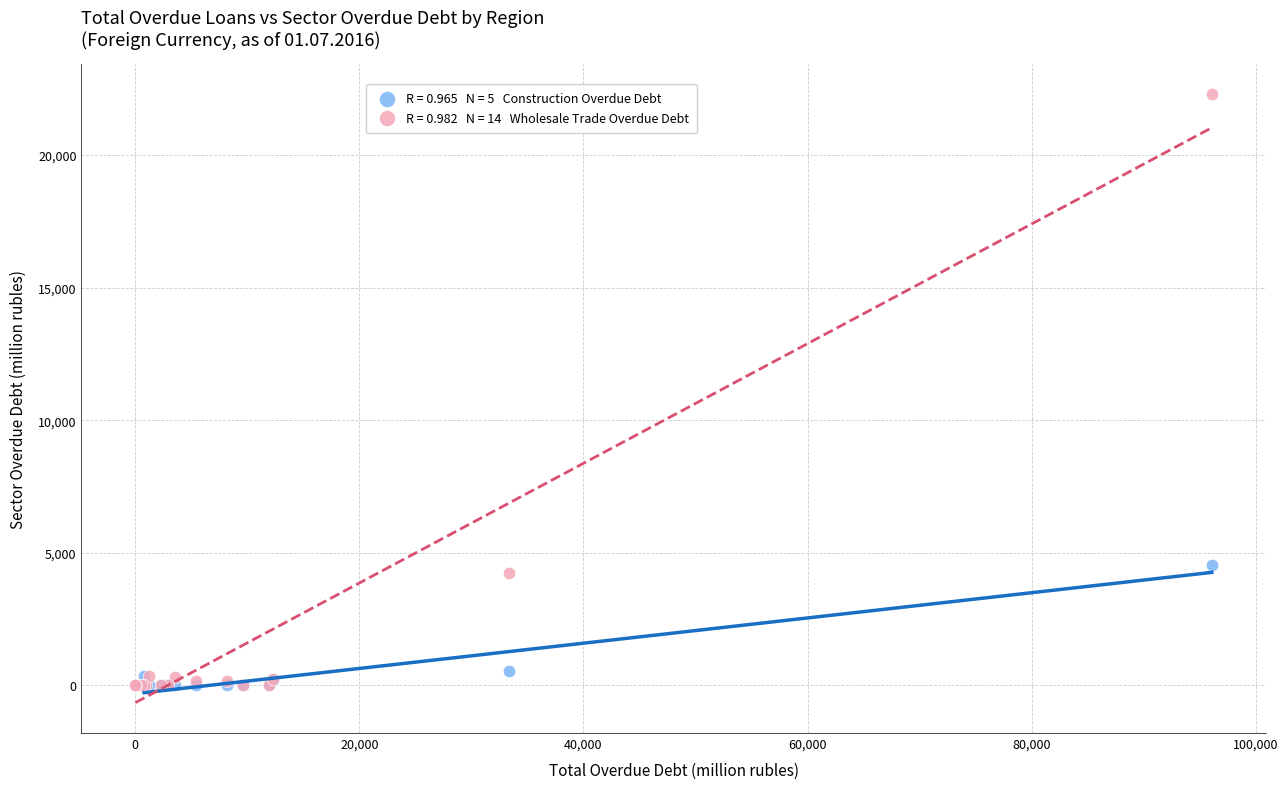

Across all series, what Y value is closest to 11142?

4532